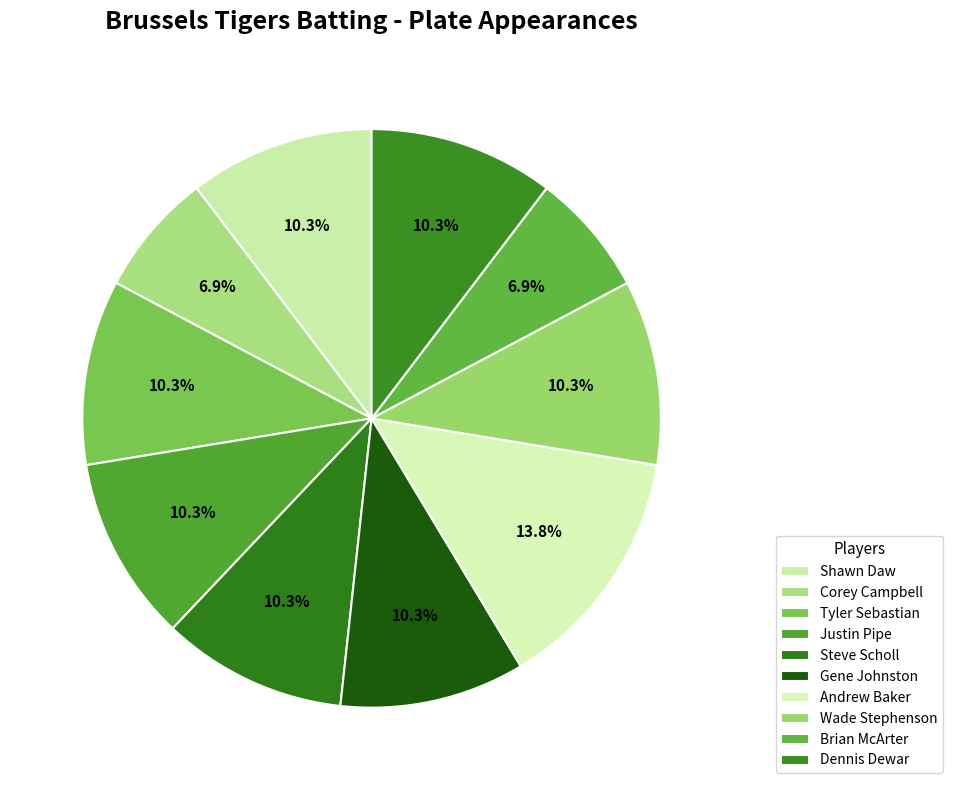

How many segments does this pie chart have?

10